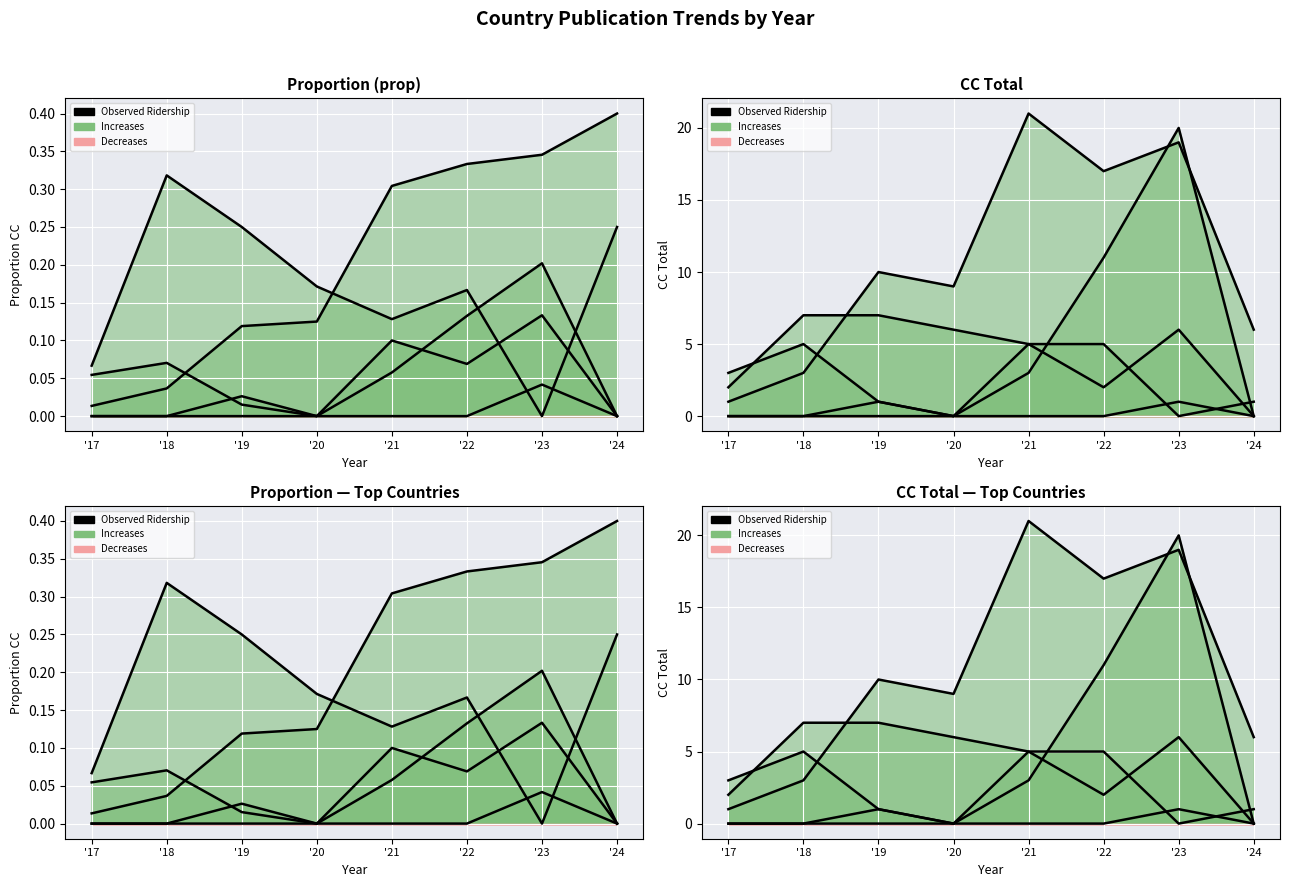

At which label does Observed — United States reach its minimum?

'20